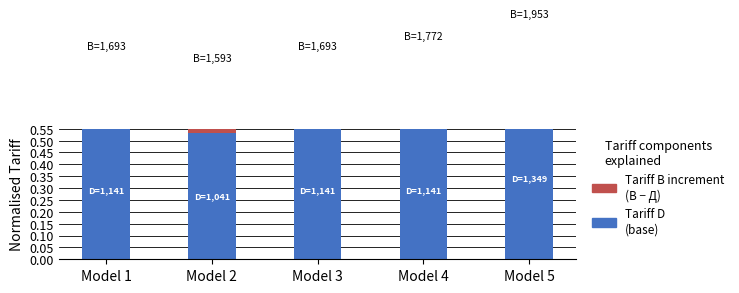

At which category is the sum across all series the highest?

Model 5